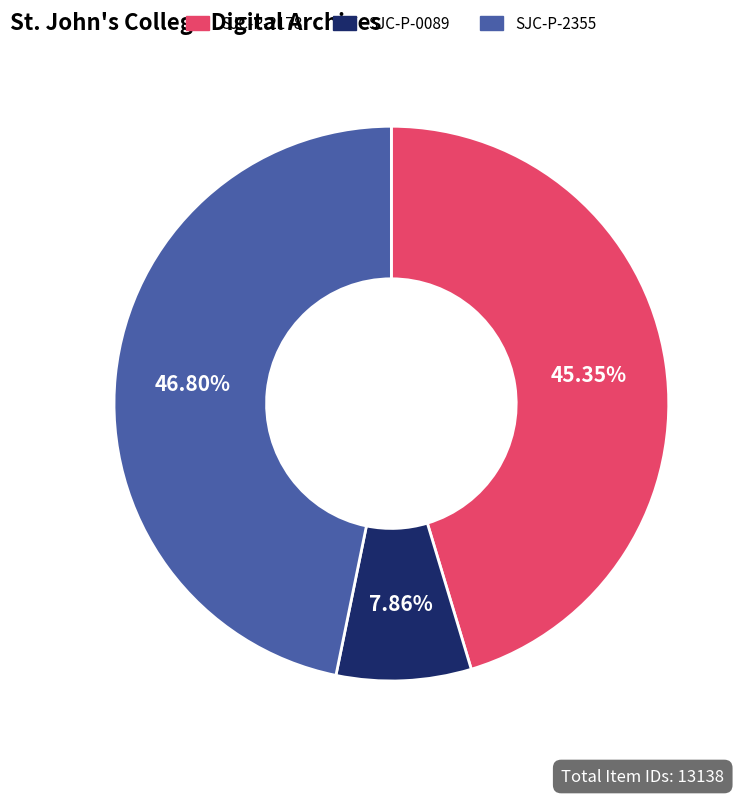

The SJC-P-0089 slice represents 8% of the pie. True or false?

True